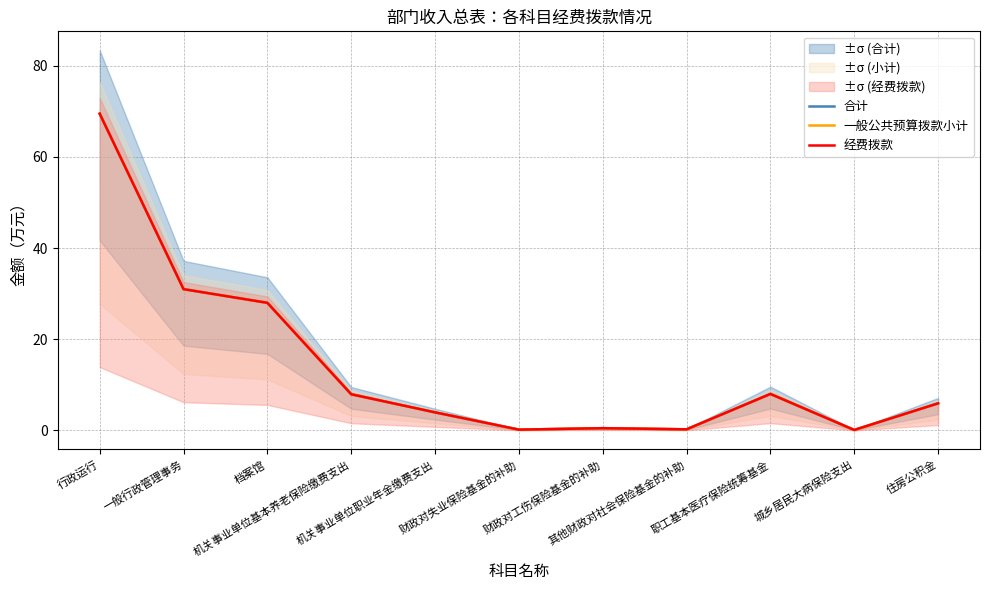

Reading left to right, what are all the values shown in this chart?

合计: 行政运行=69.5	一般行政管理事务=31.0	档案馆=28.0	机关事业单位基本养老保险缴费支出=7.9	机关事业单位职业年金缴费支出=4.0	财政对失业保险基金的补助=0.2	财政对工伤保险基金的补助=0.5	其他财政对社会保险基金的补助=0.2	职工基本医疗保险统筹基金=8.0	城乡居民大病保险支出=0.1	住房公积金=6.0
一般公共预算拨款小计: 行政运行=69.5	一般行政管理事务=31.0	档案馆=28.0	机关事业单位基本养老保险缴费支出=7.9	机关事业单位职业年金缴费支出=4.0	财政对失业保险基金的补助=0.2	财政对工伤保险基金的补助=0.5	其他财政对社会保险基金的补助=0.2	职工基本医疗保险统筹基金=8.0	城乡居民大病保险支出=0.1	住房公积金=6.0
经费拨款: 行政运行=69.5	一般行政管理事务=31.0	档案馆=28.0	机关事业单位基本养老保险缴费支出=7.9	机关事业单位职业年金缴费支出=4.0	财政对失业保险基金的补助=0.2	财政对工伤保险基金的补助=0.5	其他财政对社会保险基金的补助=0.2	职工基本医疗保险统筹基金=8.0	城乡居民大病保险支出=0.1	住房公积金=6.0